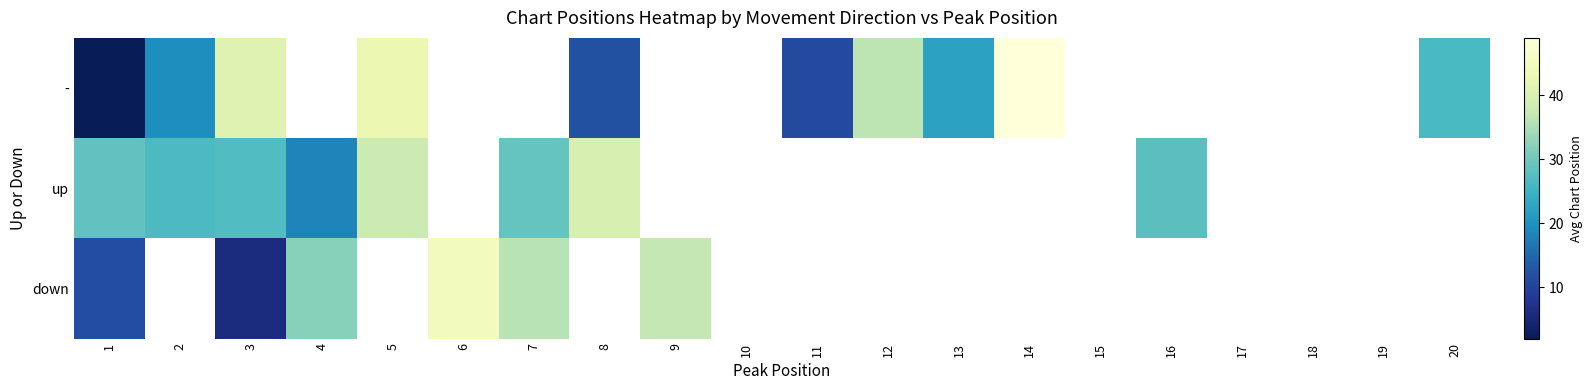

At which category is the sum across all series the highest?

3